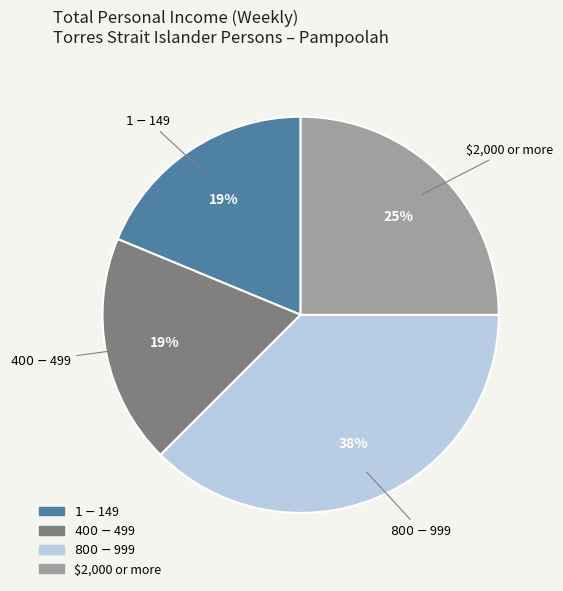

How many segments does this pie chart have?

4